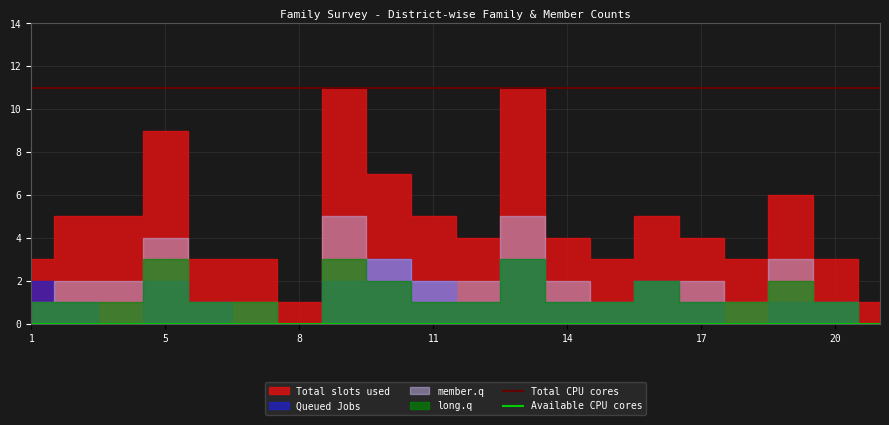

True or false: Available CPU cores and Total CPU cores cross at least once.

False